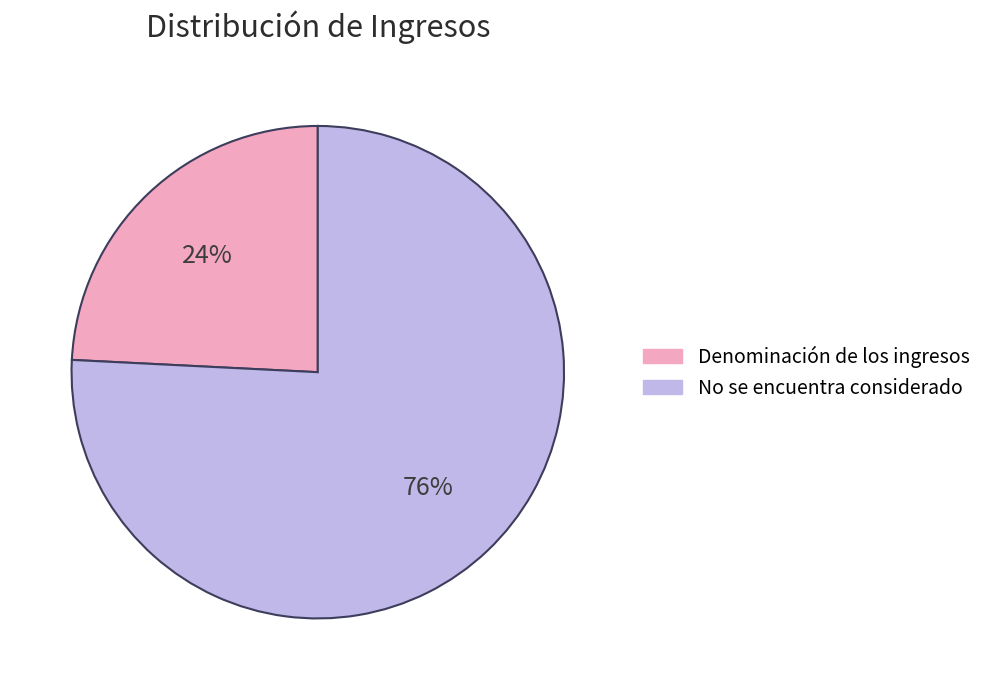

To the nearest percent, what is the average slice percentage?

50%